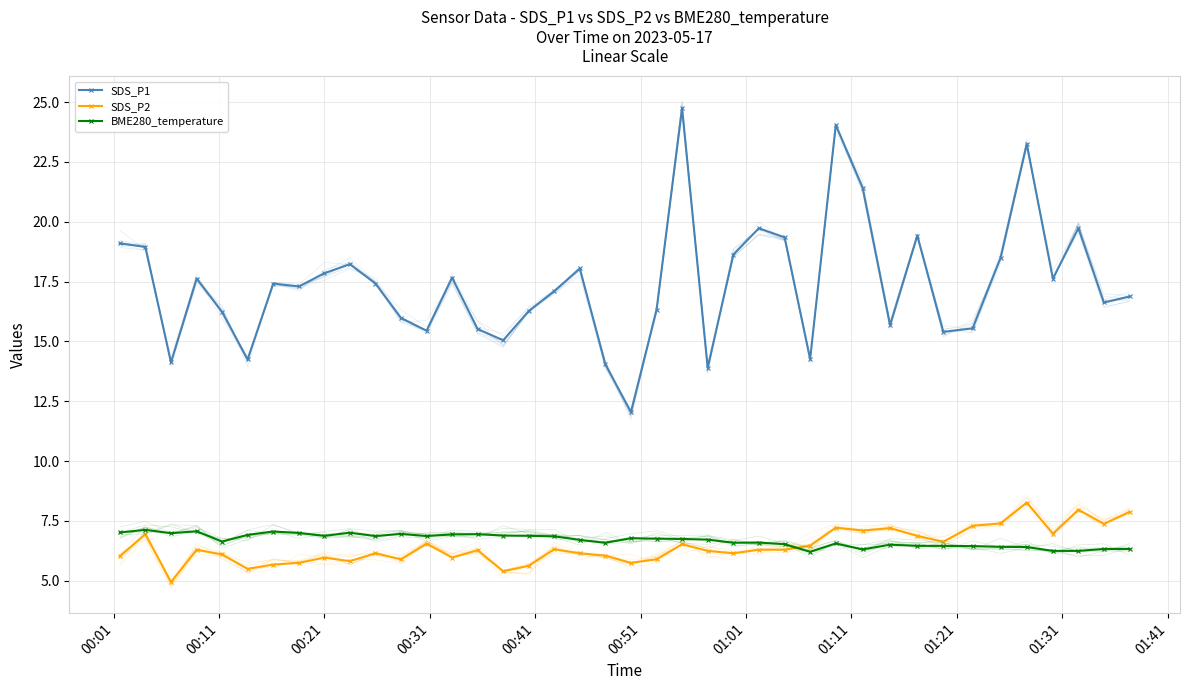

How many lines are shown in the chart?

3